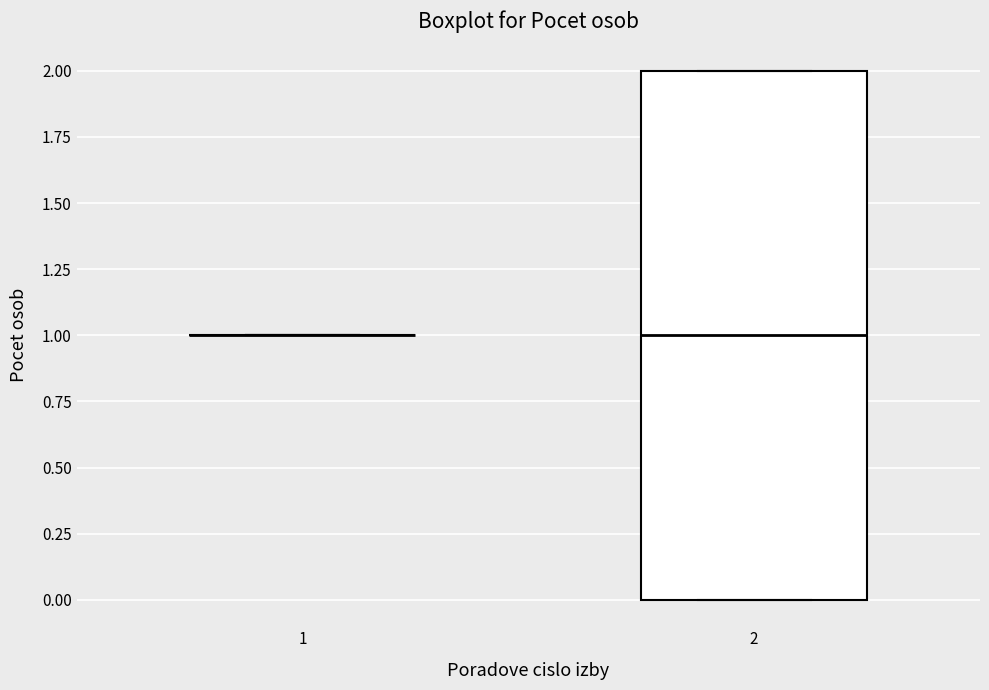

Reading left to right, read every box against the y-axis: the position of its median line, the range the box covers, and the ends of its whiskers. The values are not printed on the chart, so give them approximately, as read against the axis.

1: box collapsed to a line at 1, whiskers 1 to 1
2: median 1, box 0 to 2, whiskers 0 to 2